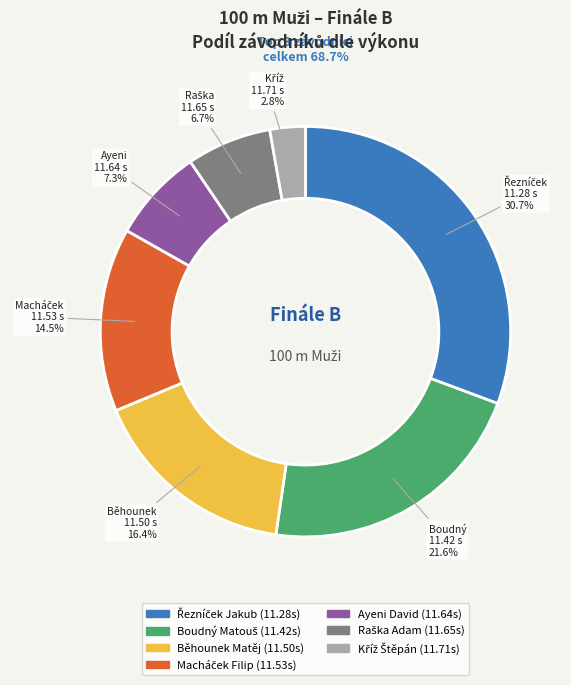

How much of the chart is everything except Běhounek Matěj?

83.6%